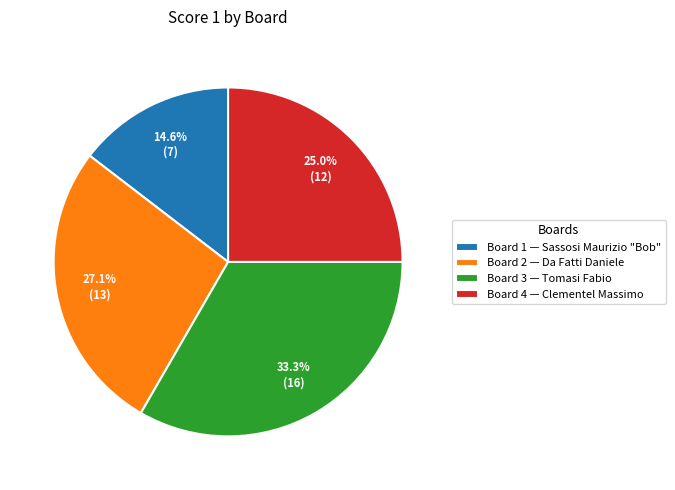

Is the sum of Board 2 and Board 1 greater than half?

No